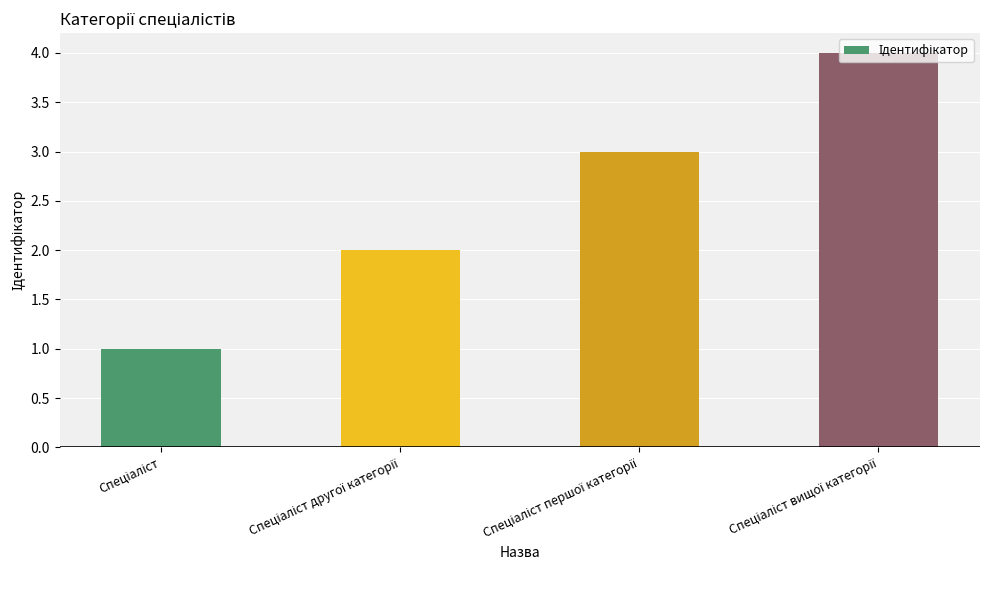

What is the greatest value displayed?

4